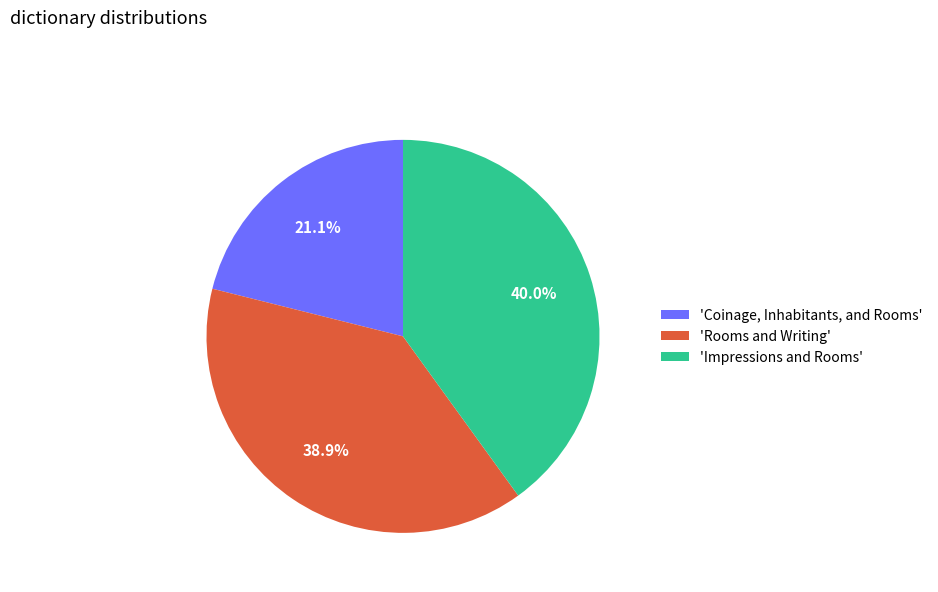

Count the number of slices in the pie.

3